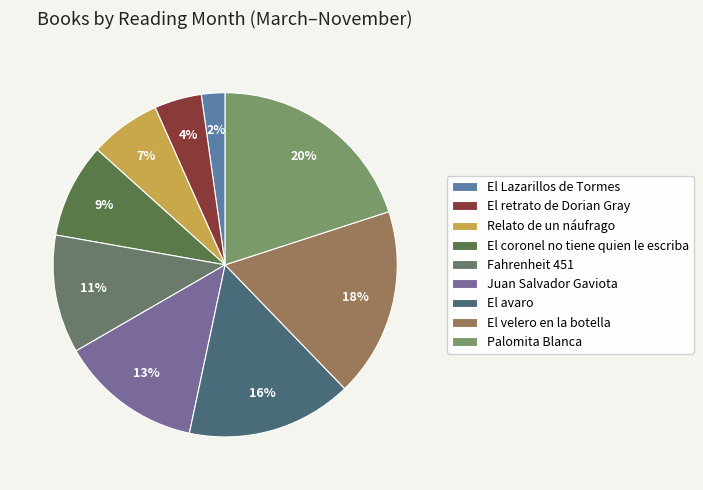

Is Palomita Blanca the majority of the pie?

No